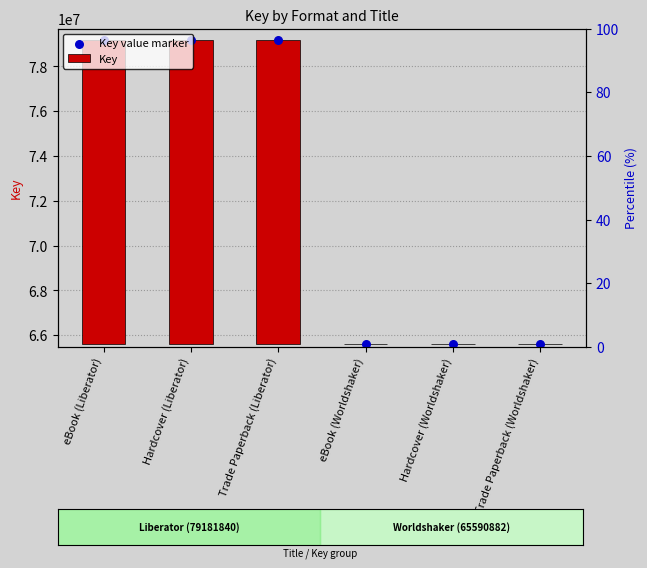

Is the value of Key at Trade Paperback (Liberator) greater than the value of Key value marker at Trade Paperback (Liberator)?

No